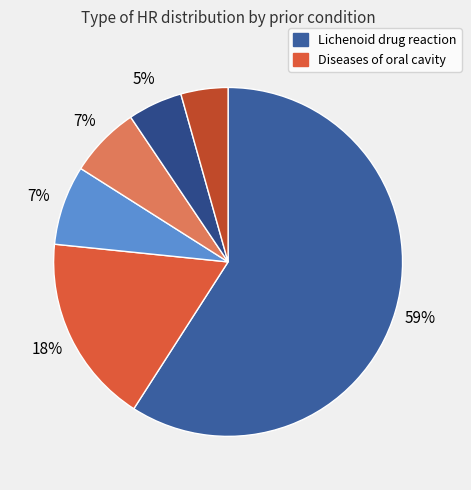

Which slice represents more than half of the pie?

Lichenoid drug reaction